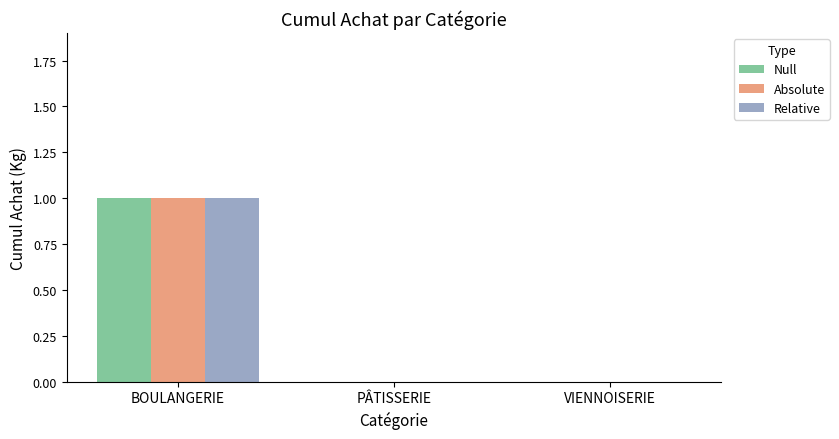

How many distinct data groups are displayed?

3